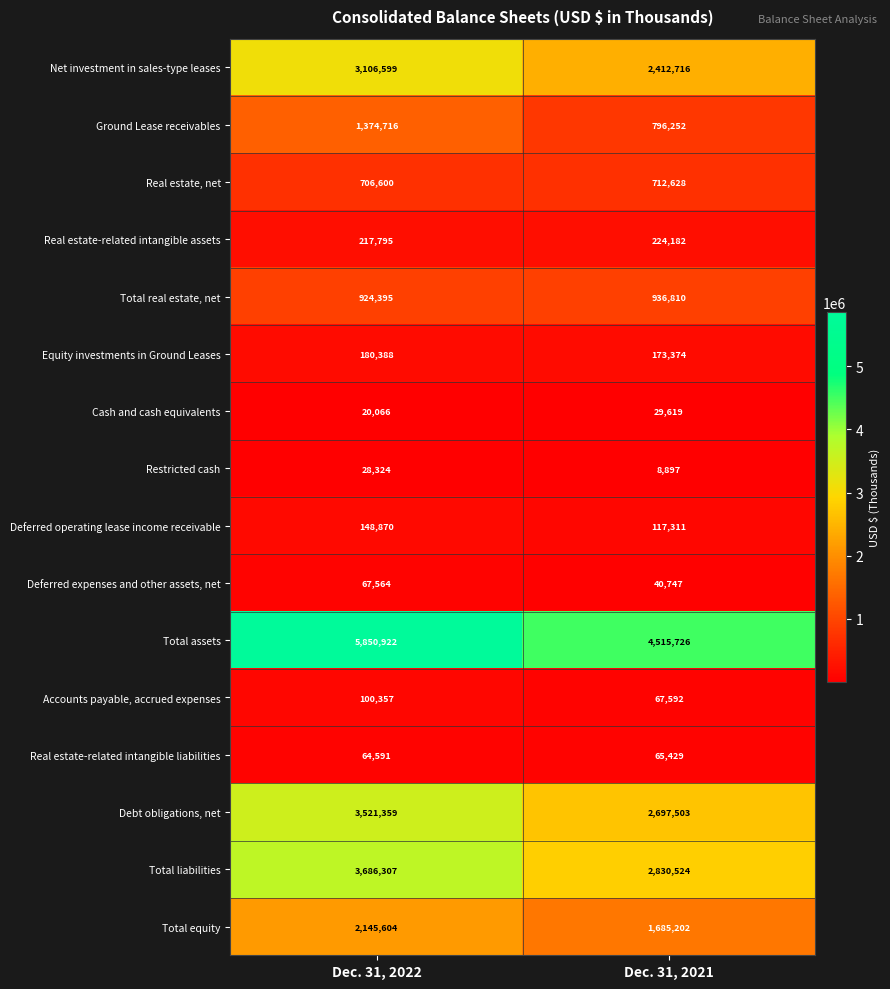

Which series has the largest total across all categories?

Total assets